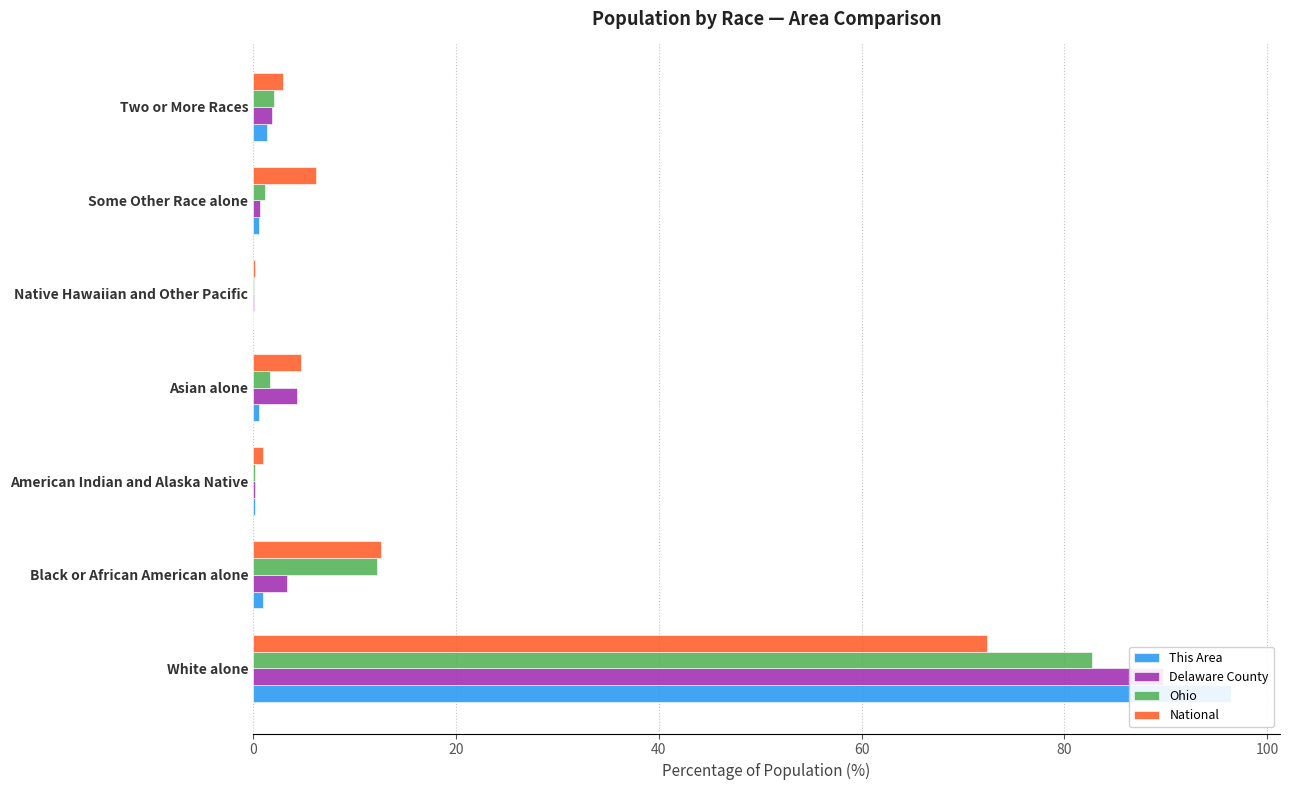

What is the difference between the maximum and minimum values in the Delaware County series?

89.7